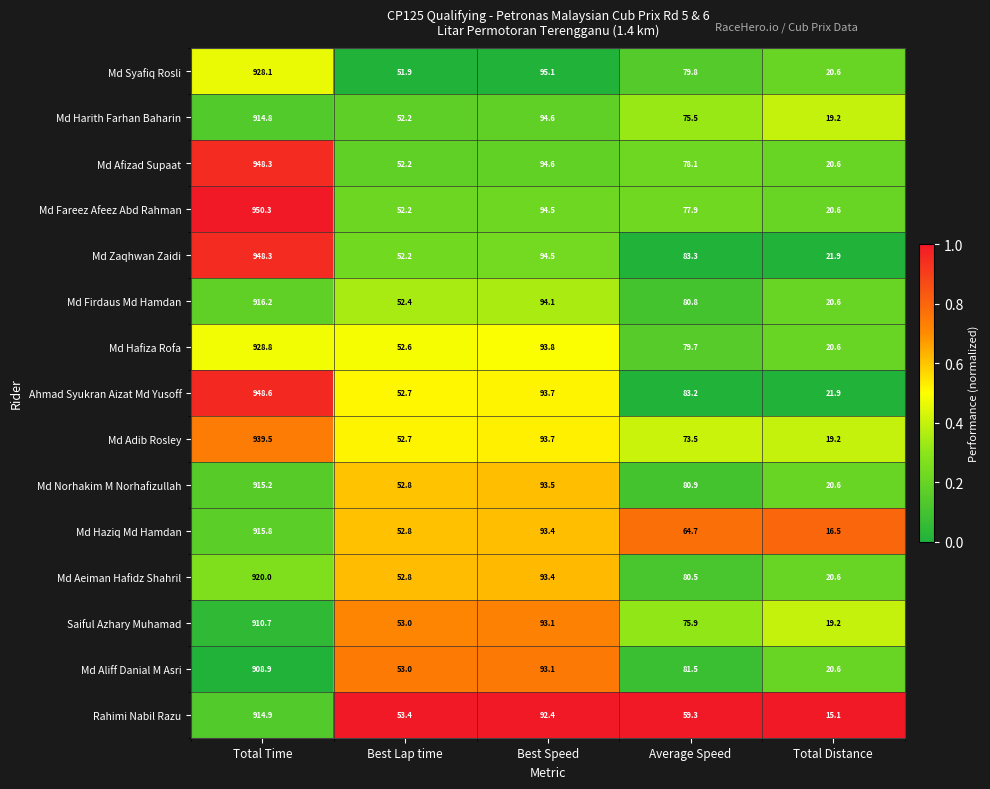

Which category has the lowest value in the Md Haziq Md Hamdan series?

Total Distance